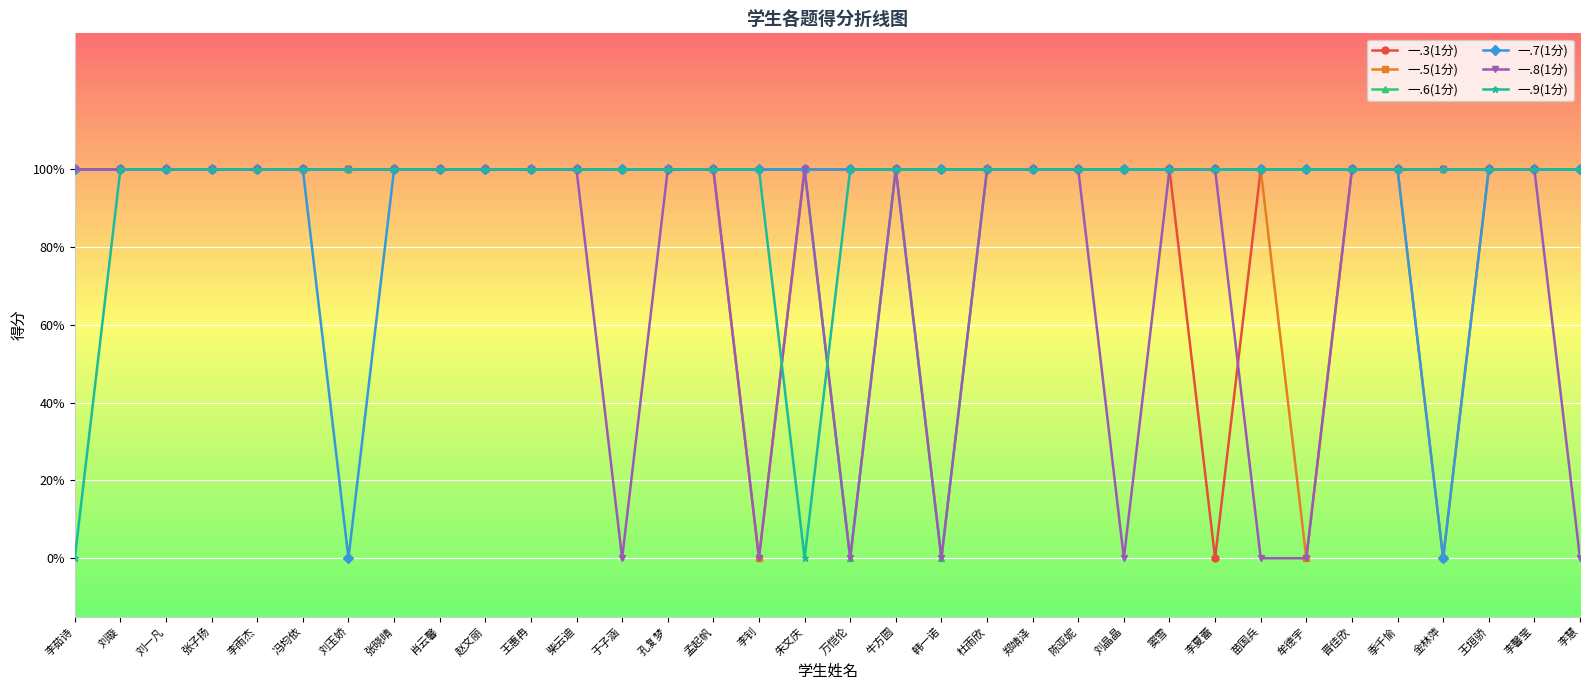

True or false: 一.7(1分) and 一.5(1分) cross at least once.

False